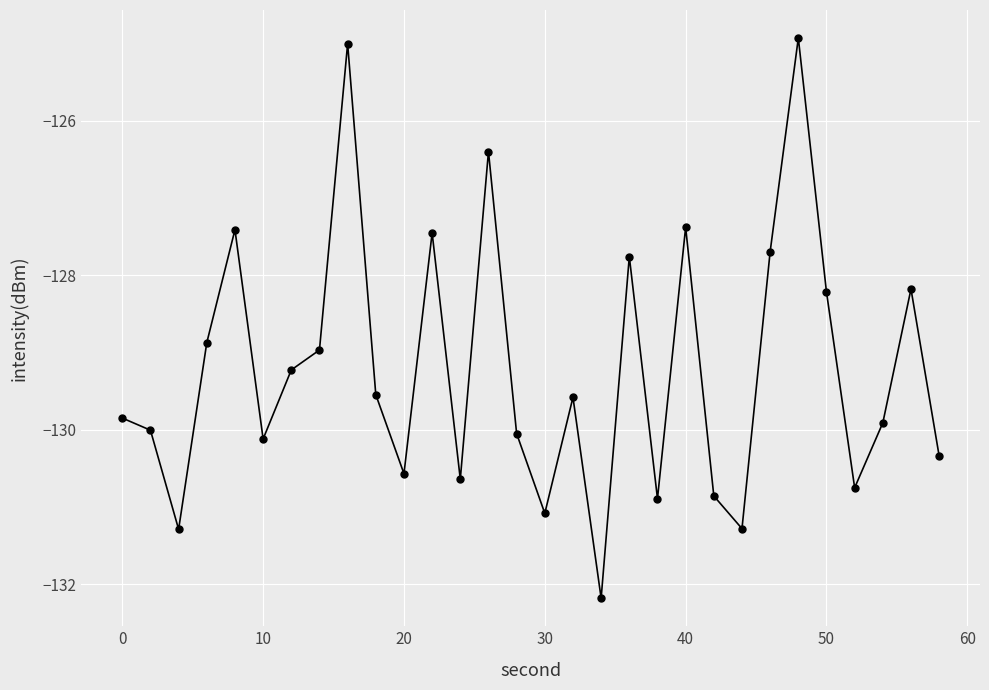

What is the value of the 21st point from the left?

-127.4